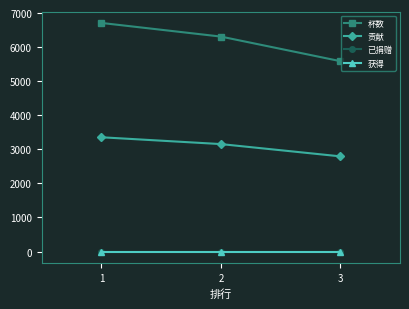

Rank the categories by 已捐赠 value from highest to lowest.

1, 2, 3